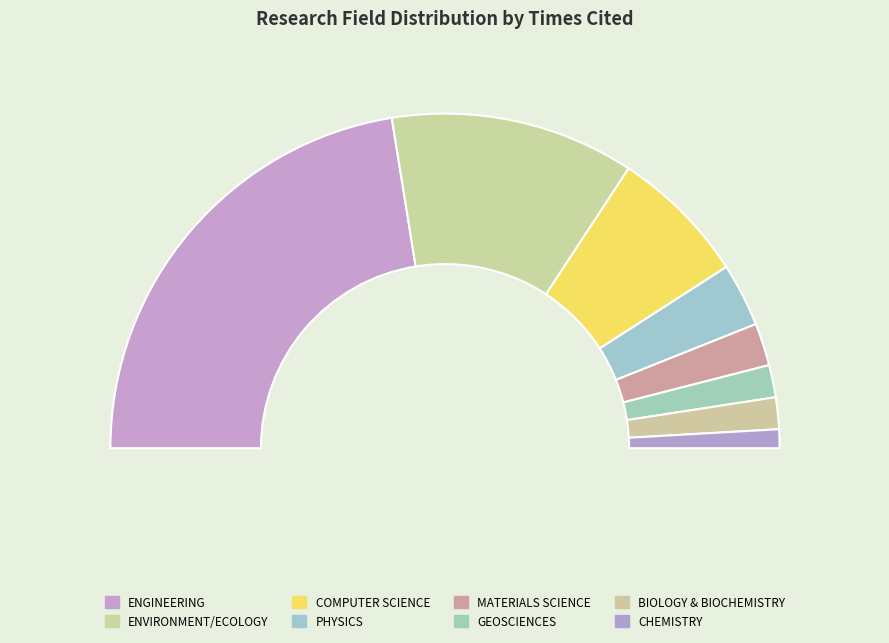

To the nearest percent, what is the difference between the CHEMISTRY and PHYSICS slice percentages?

4%